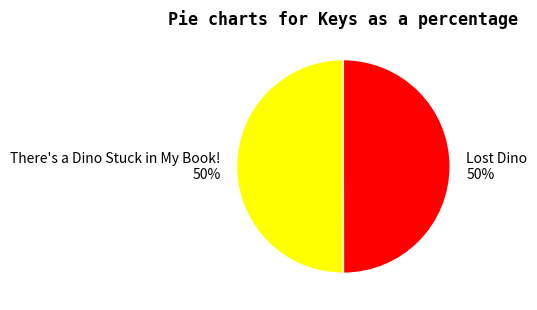

To the nearest percent, what is the average slice percentage?

50%